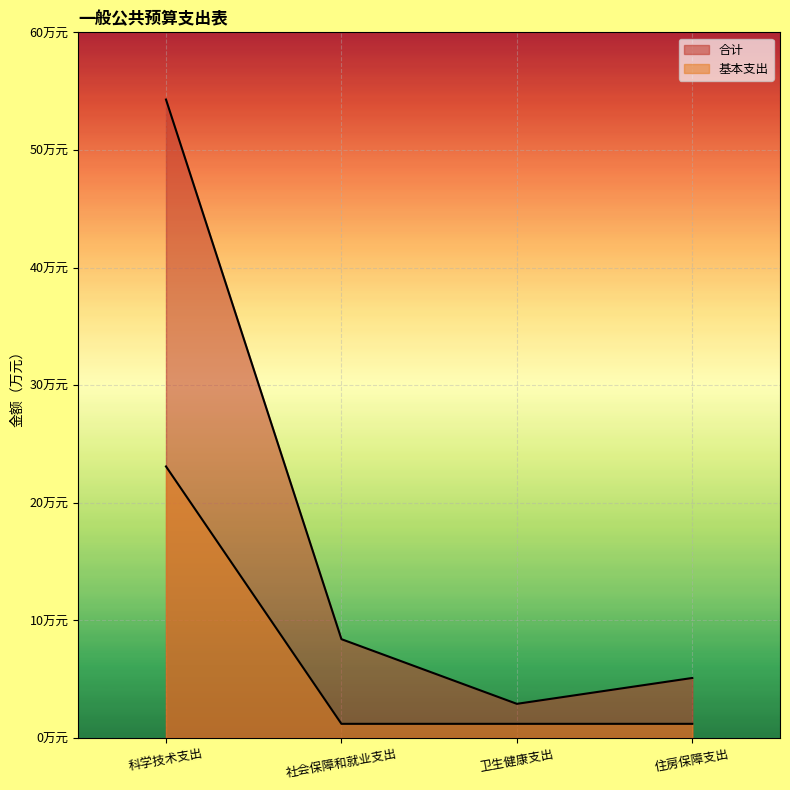

Read the 合计 value at 住房保障支出.

5.1